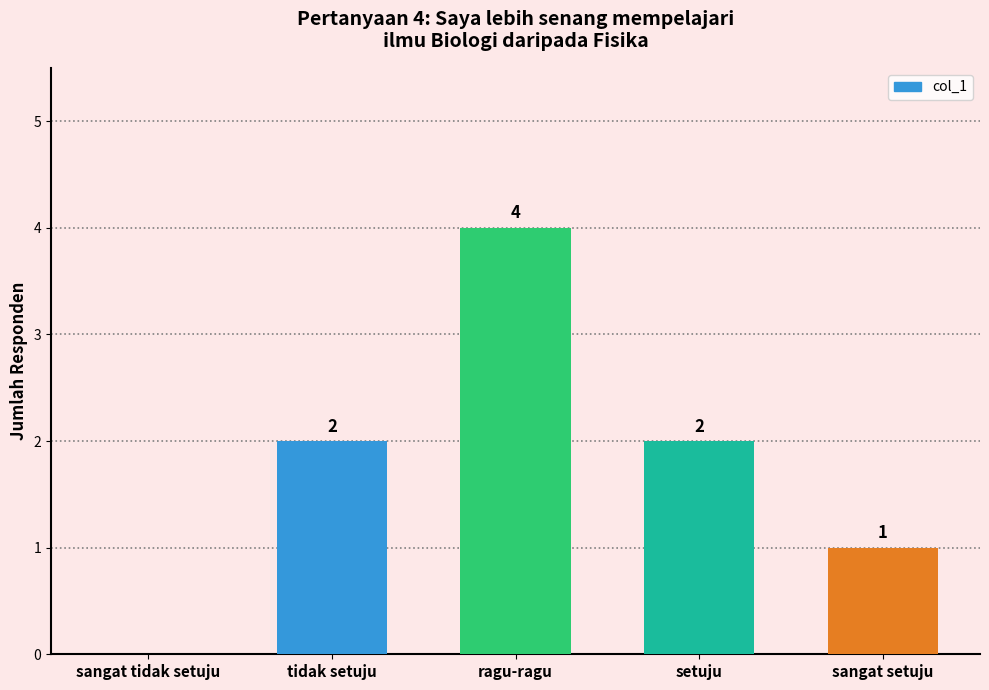

Are the bars horizontal?

No